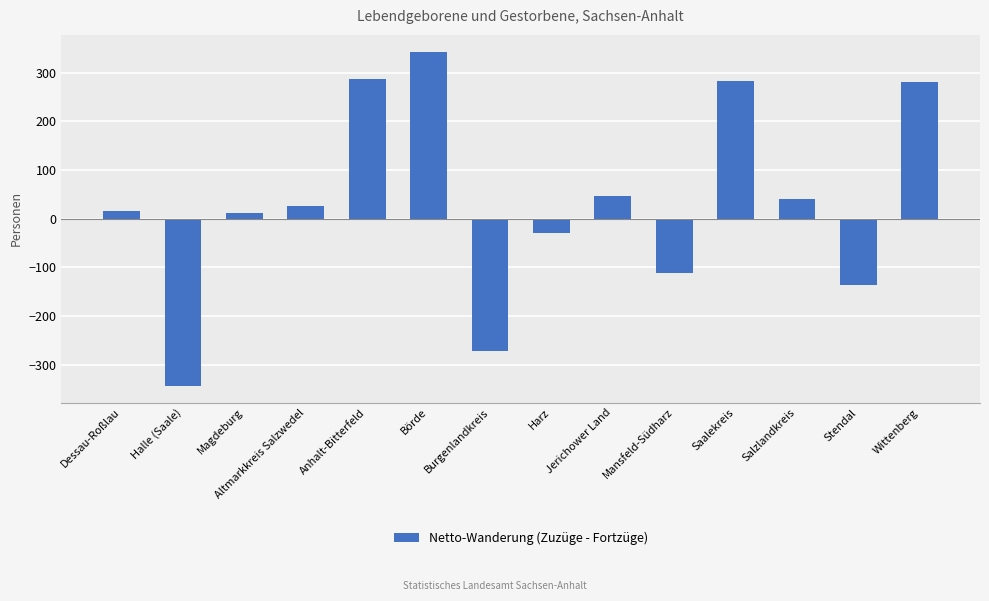

The chart shows a value of 343 at Börde. True or false?

True